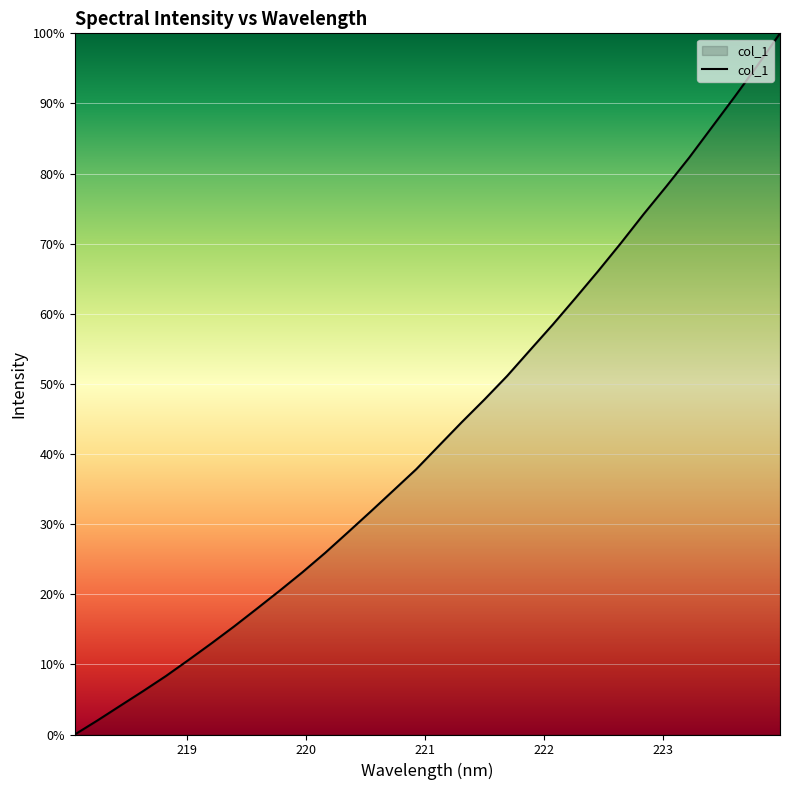

What is the maximum value shown in the chart?

100.0